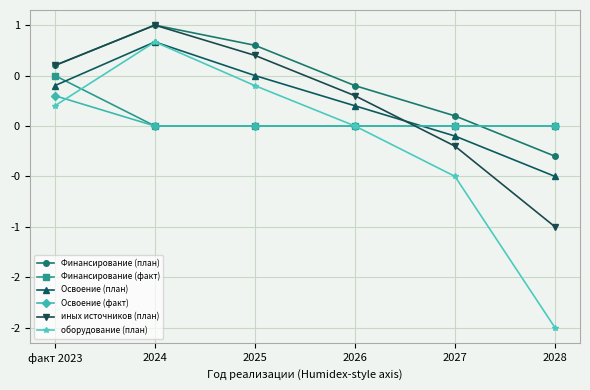

Does the chart have visible grid lines?

Yes